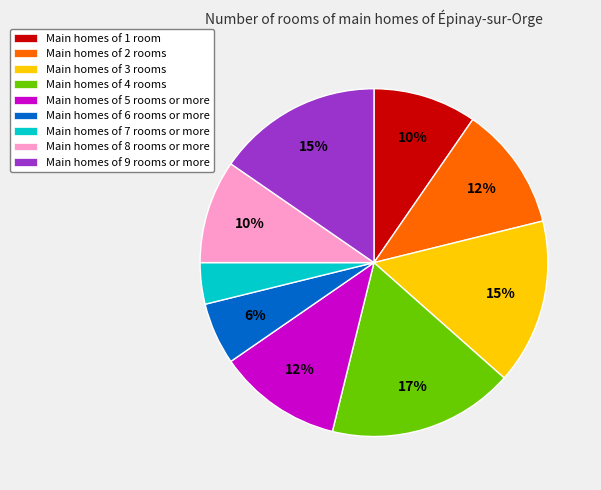

Between Main homes of 8 rooms or more and Main homes of 6 rooms or more, which is larger?

Main homes of 8 rooms or more